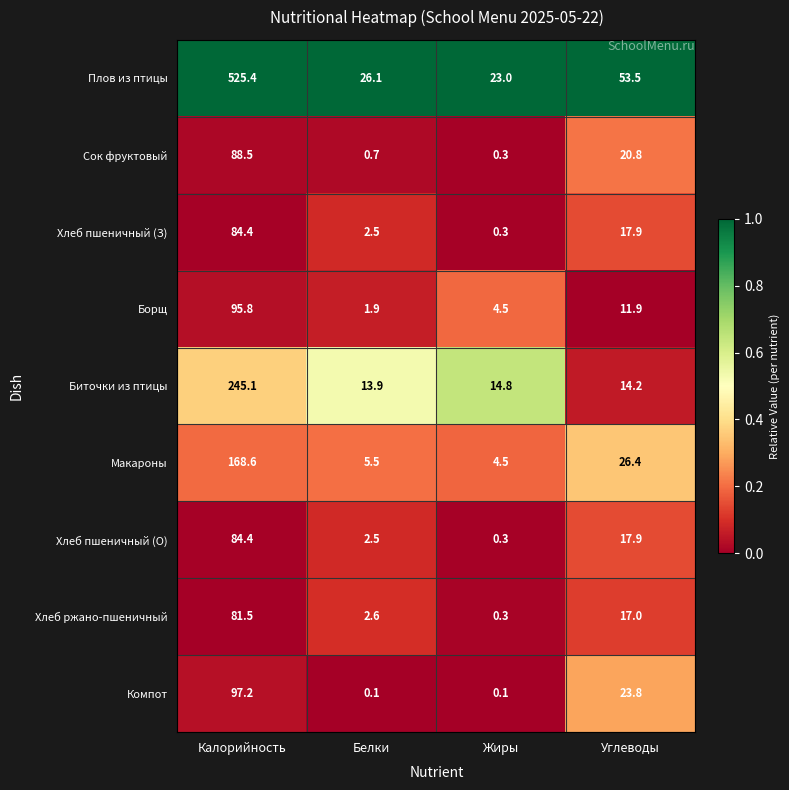

Is it true that Хлеб ржано-пшеничный equals 26.1 at Углеводы?

False